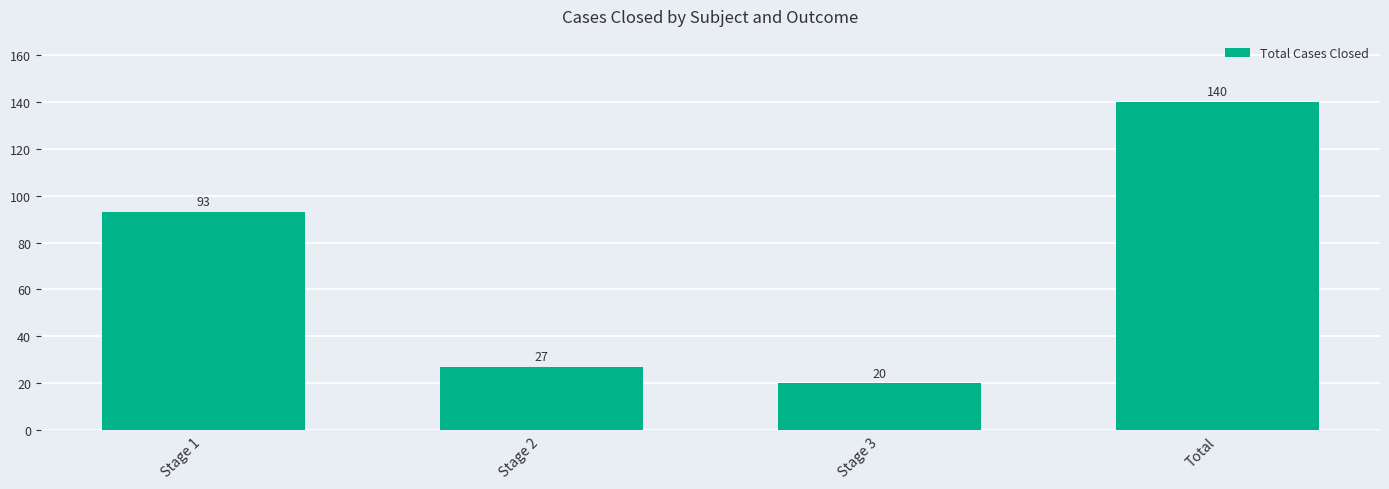

True or false: the data shows 243 at Total.

False